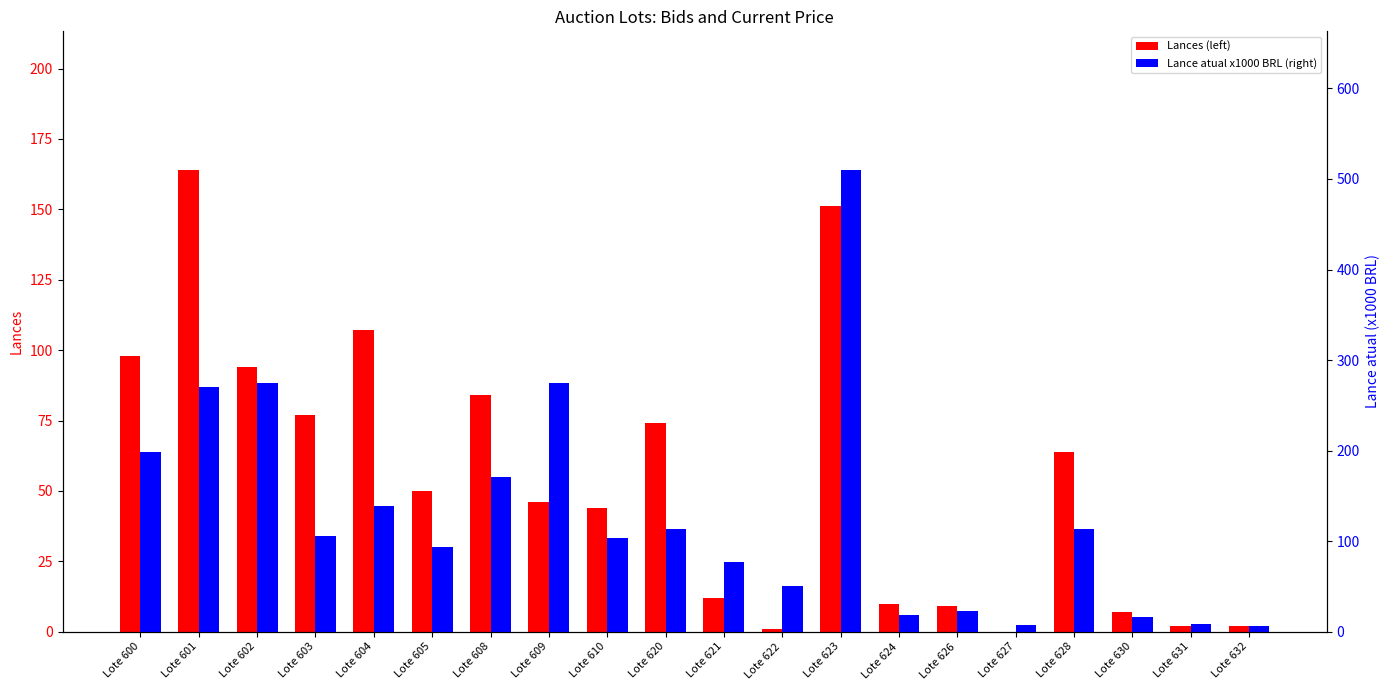

How many data points in Lance atual x1000 BRL (right) are less than 106?

10